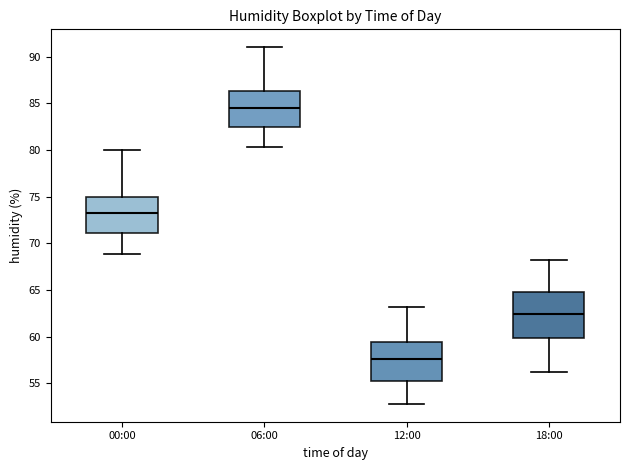

Where is the upper edge of the box for 18:00 on the y-axis? The values are not printed on the chart, so give them approximately, as read against the axis.

65.0